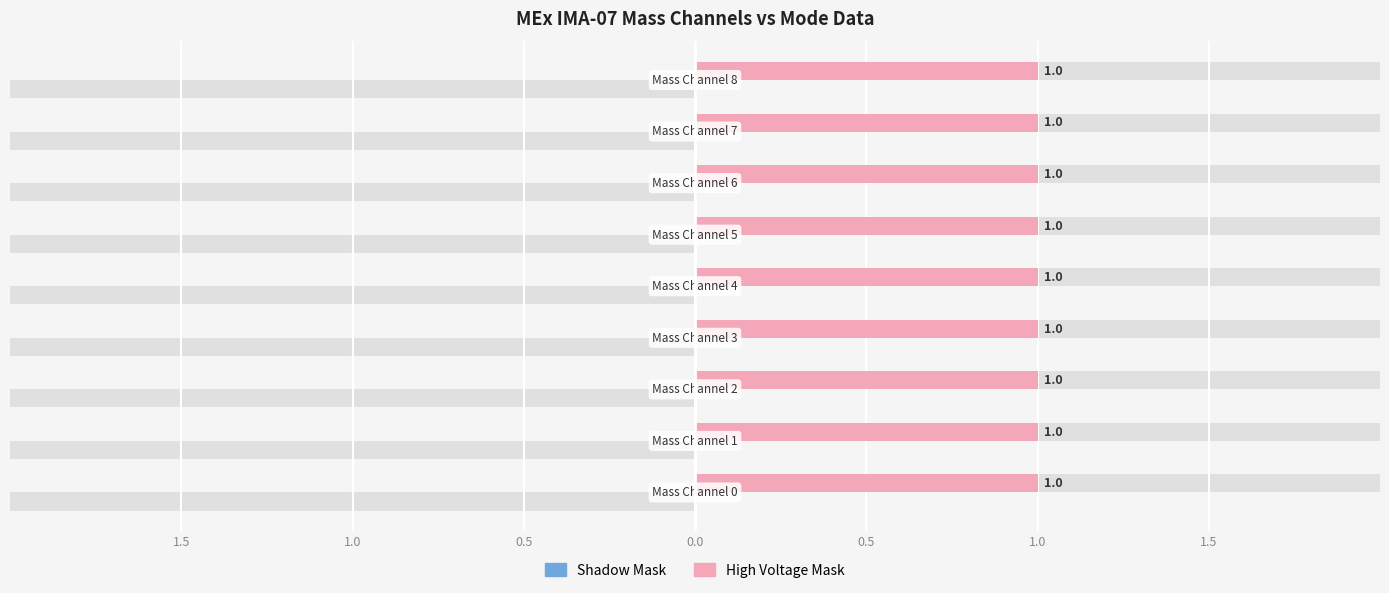

Rank the series at Mass Channel 2 from highest to lowest value.

High Voltage Mask, Shadow Mask